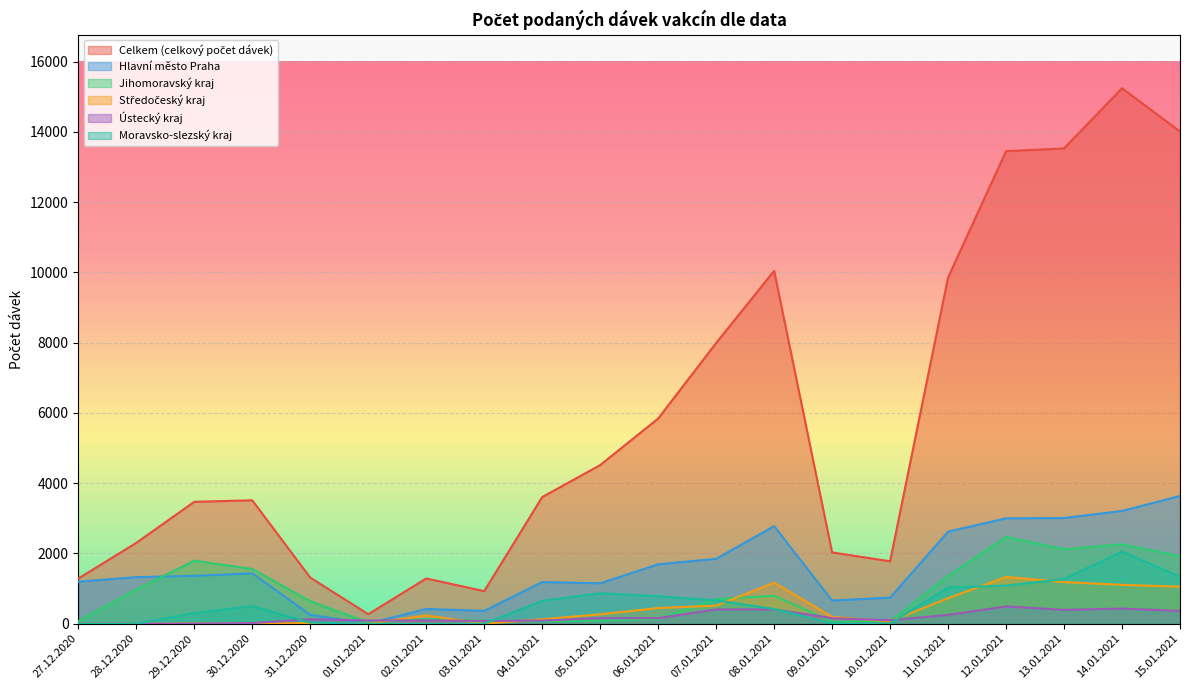

Rank the series by their maximum value, from lowest to highest.

Ústecký kraj, Středočeský kraj, Moravsko-slezský kraj, Jihomoravský kraj, Hlavní město Praha, Celkem (celkový počet dávek)